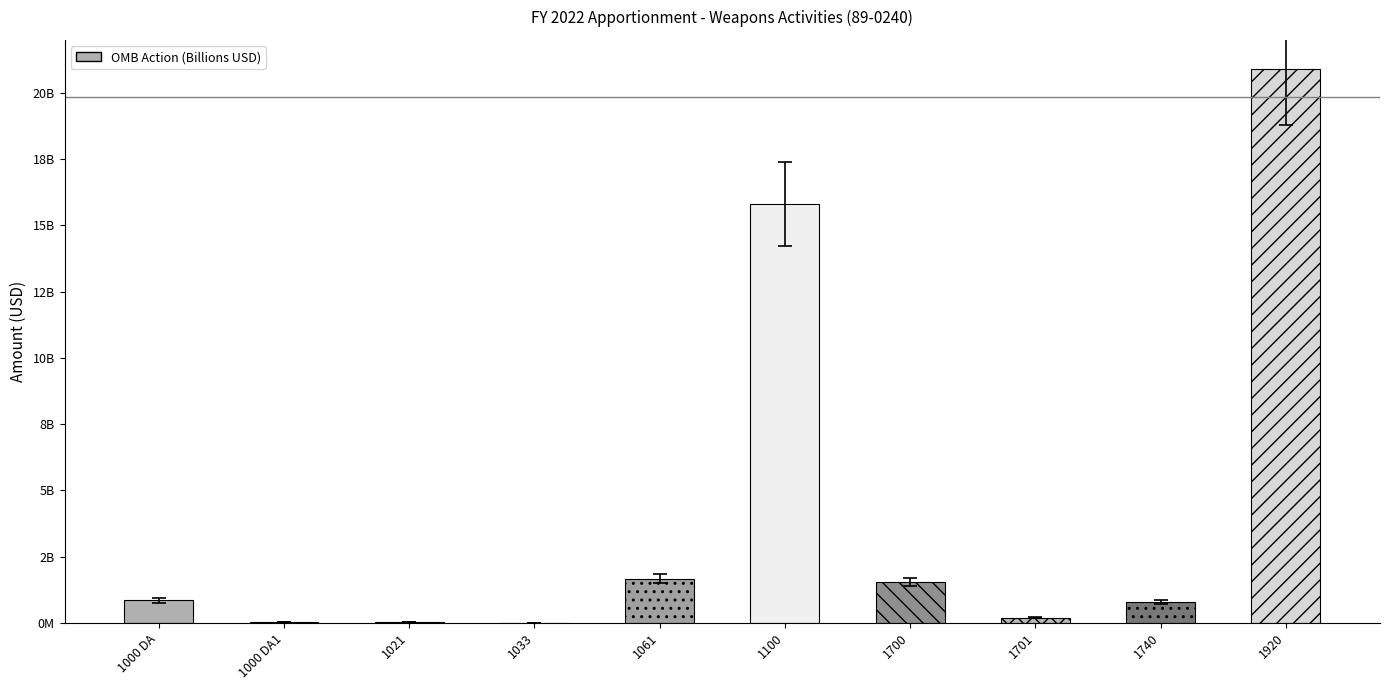

Count the number of values greater than 768496772.

5